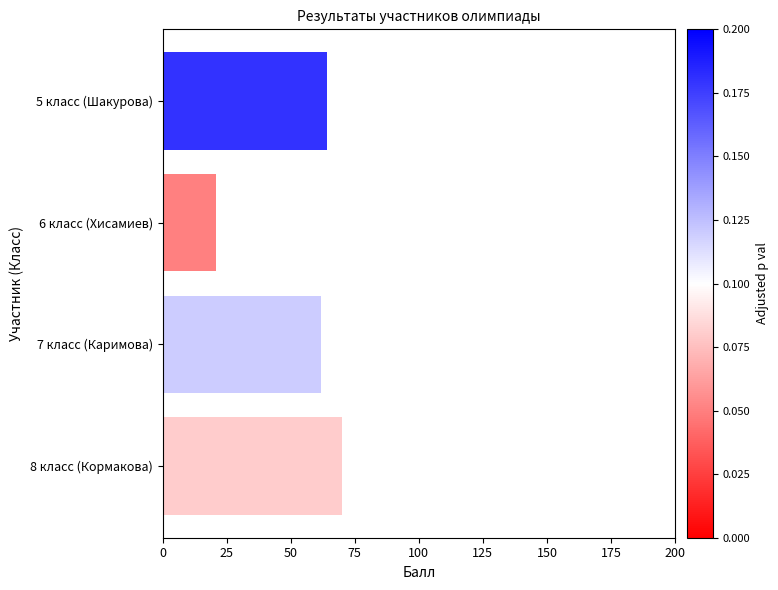

List the labels in order of value, smallest first.

6 класс (Хисамиев), 7 класс (Каримова), 5 класс (Шакурова), 8 класс (Кормакова)